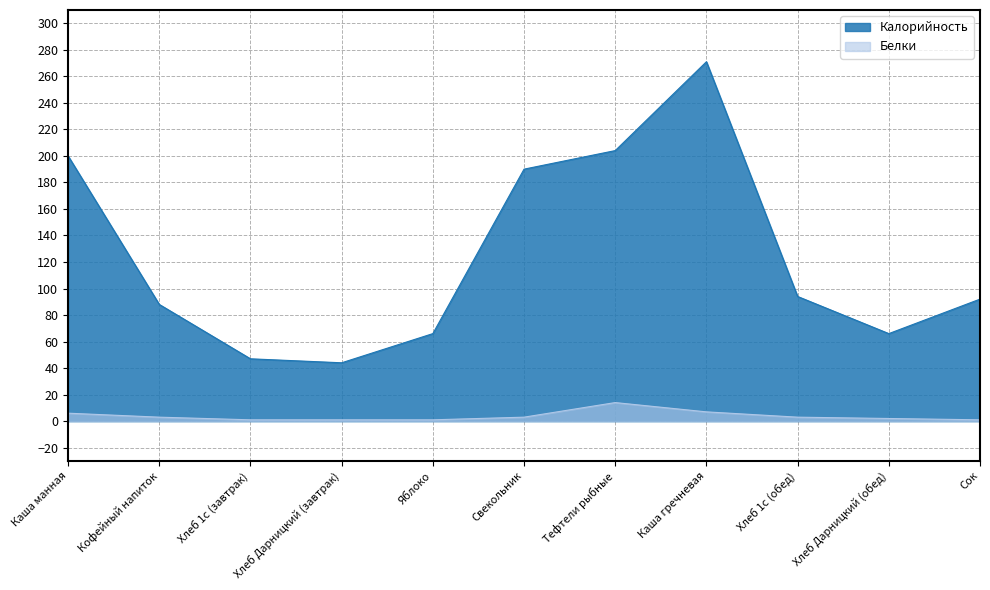

True or false: Белки and Калорийность cross at least once.

False